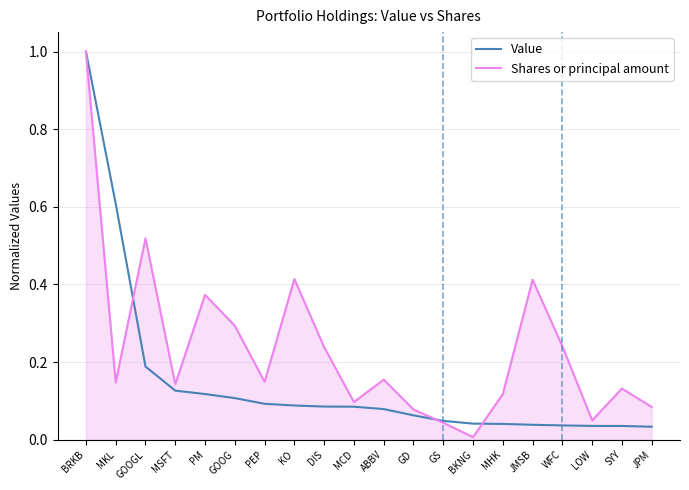

Which category has the lowest value in the Shares or principal amount series?

BKNG